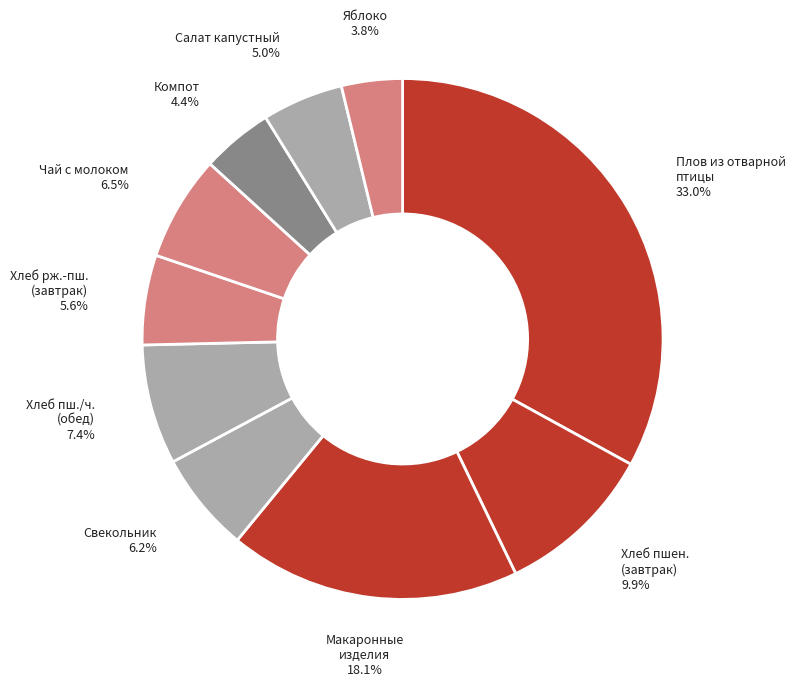

What is the smallest slice in the pie chart?

Яблоко